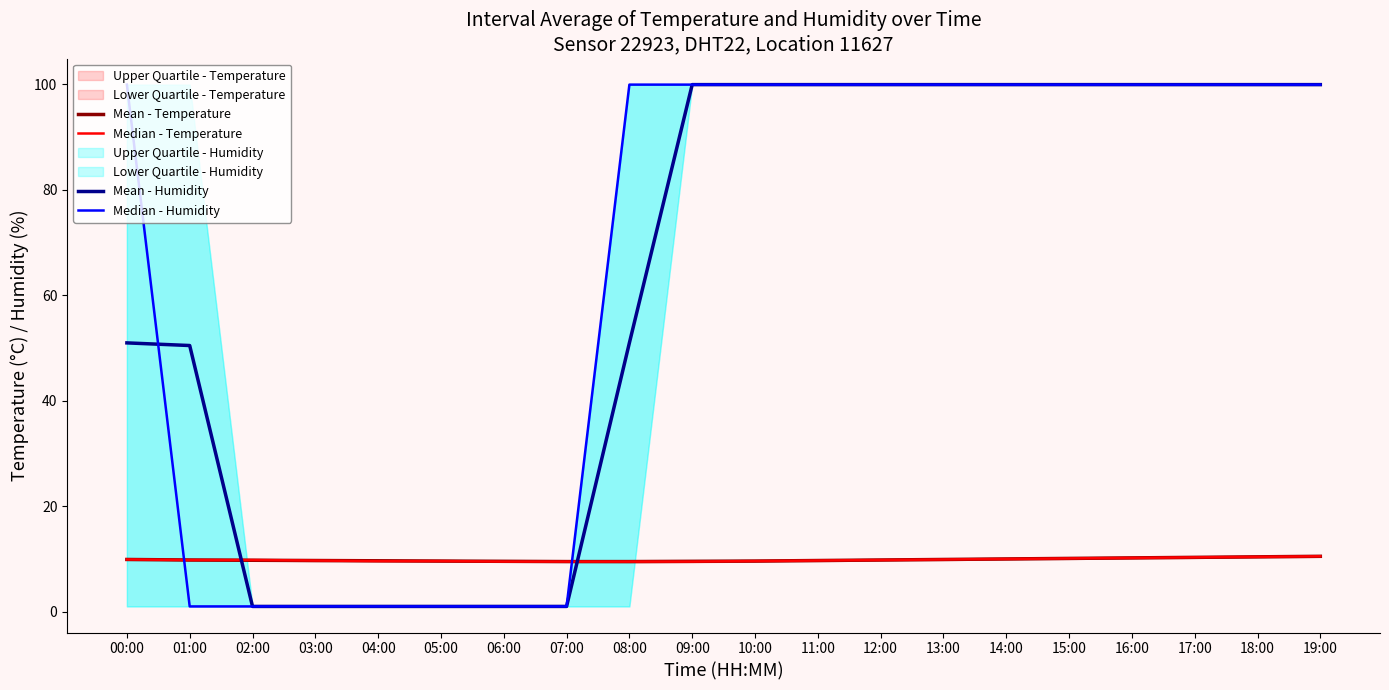

Which series has the largest total across all categories?

Median - Humidity